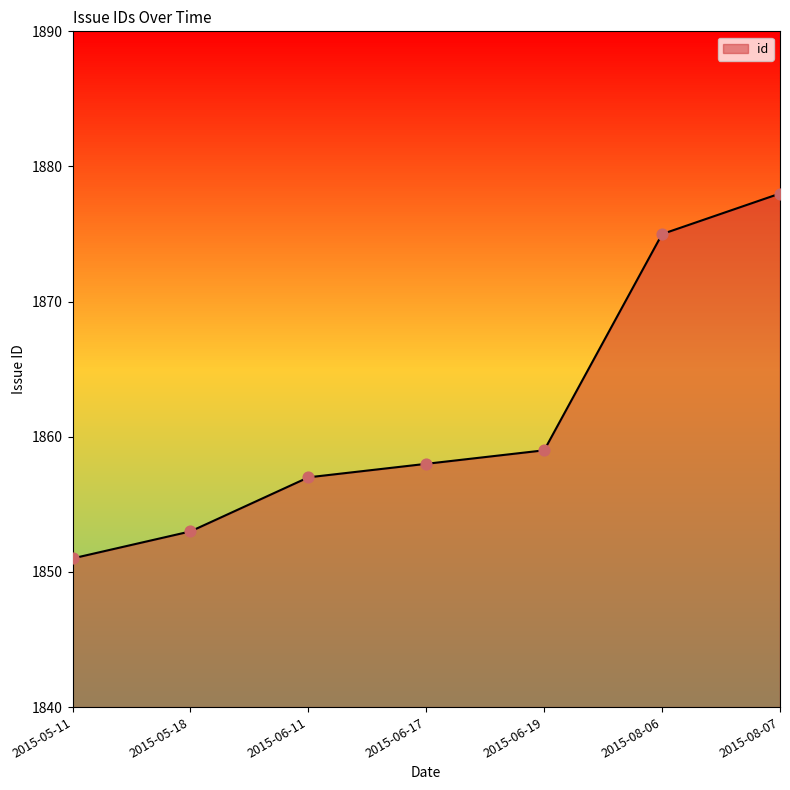

What is the change in value from 2015-08-06 to 2015-08-07?

+3